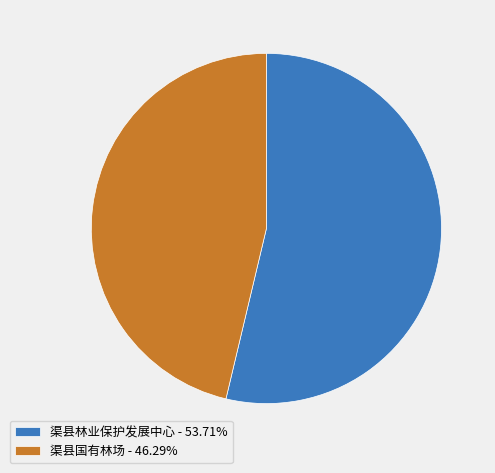

How many slices are in this pie chart?

2